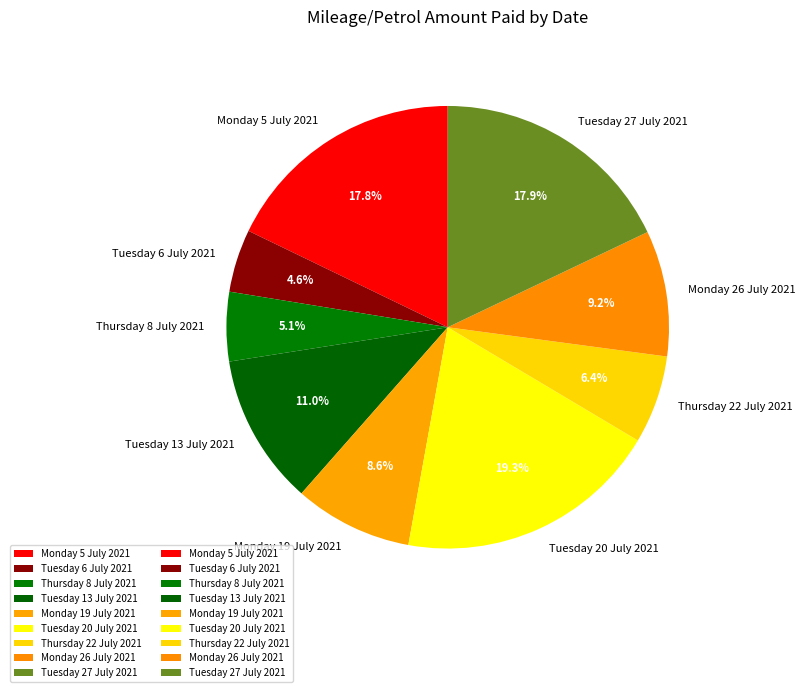

Is there a majority slice in this chart?

No